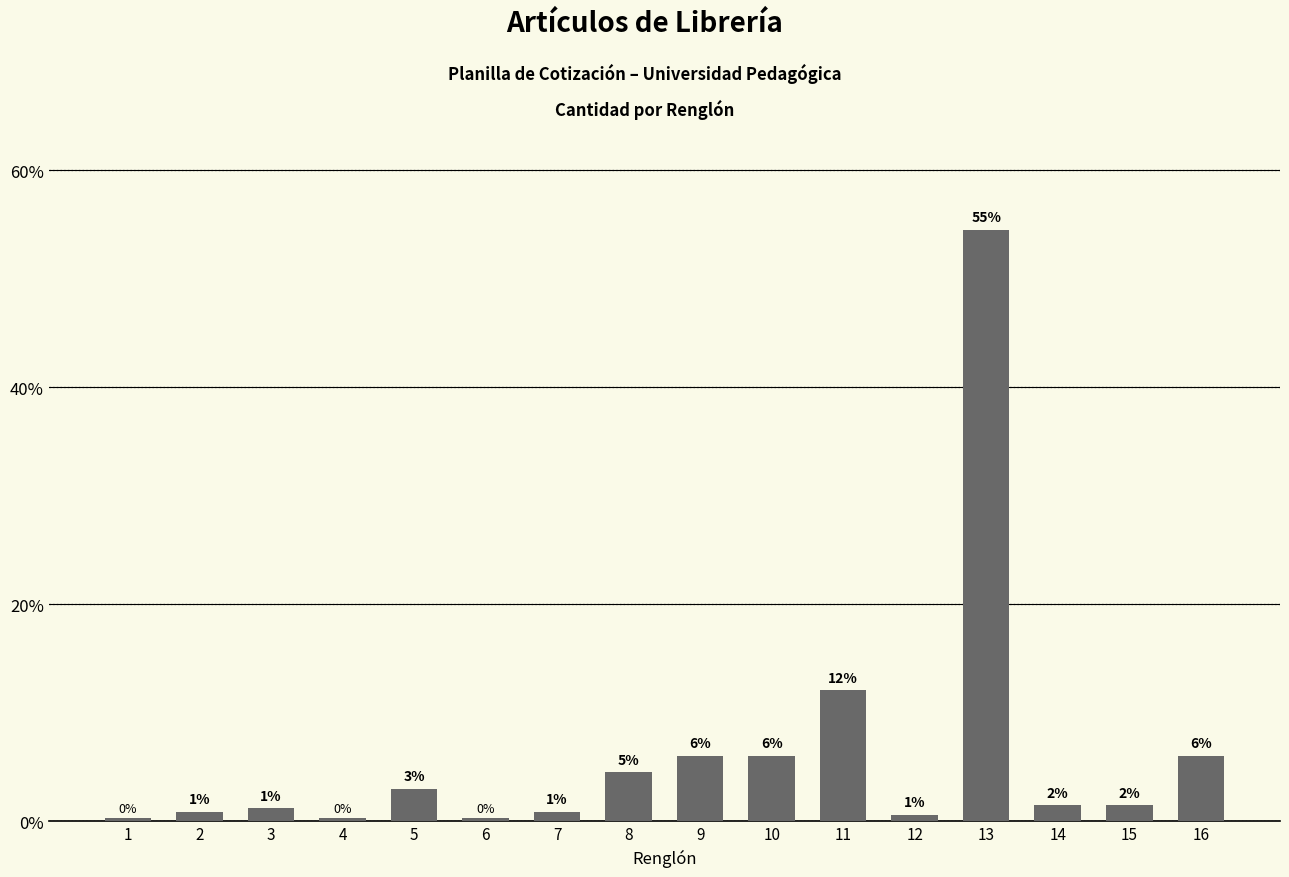

At which category does the chart reach its peak across all series?

13